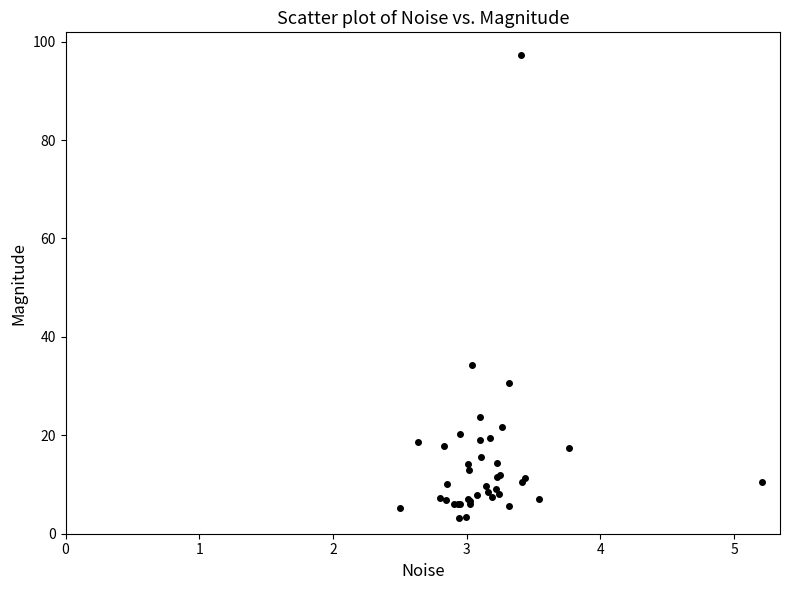

What Y value in the scatter plot is closest to 50?

34.4